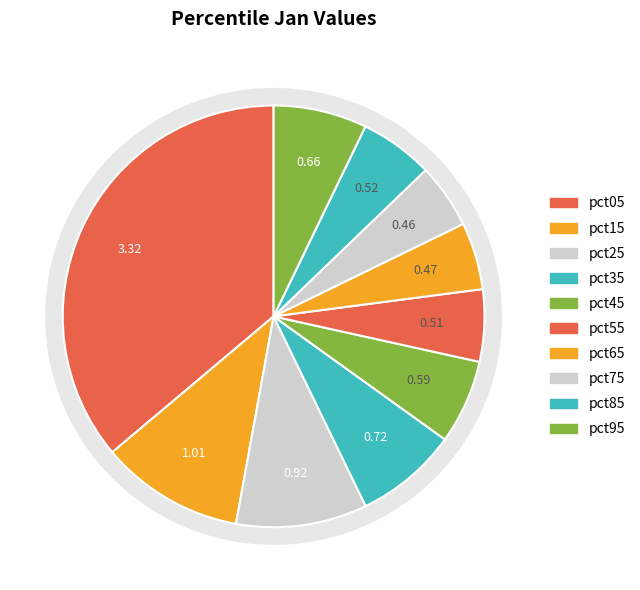

Is pct95 the majority of the pie?

No